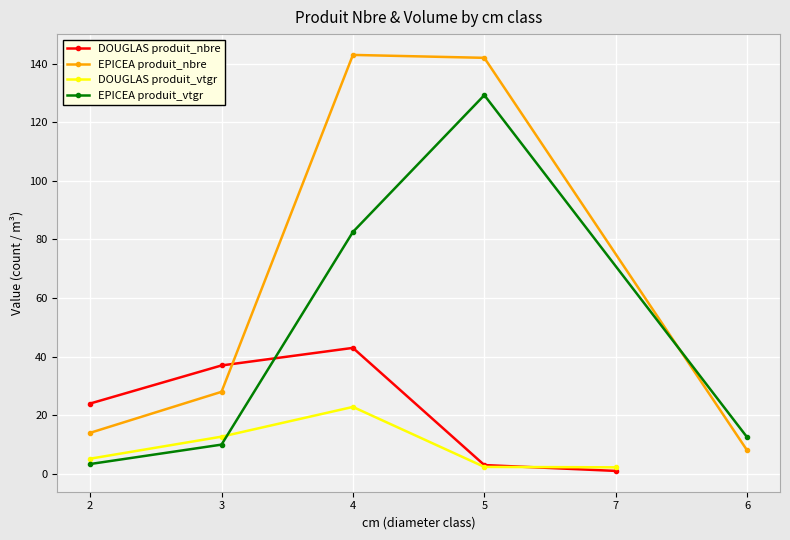

How many interior local peaks does the DOUGLAS produit_nbre series have?

1